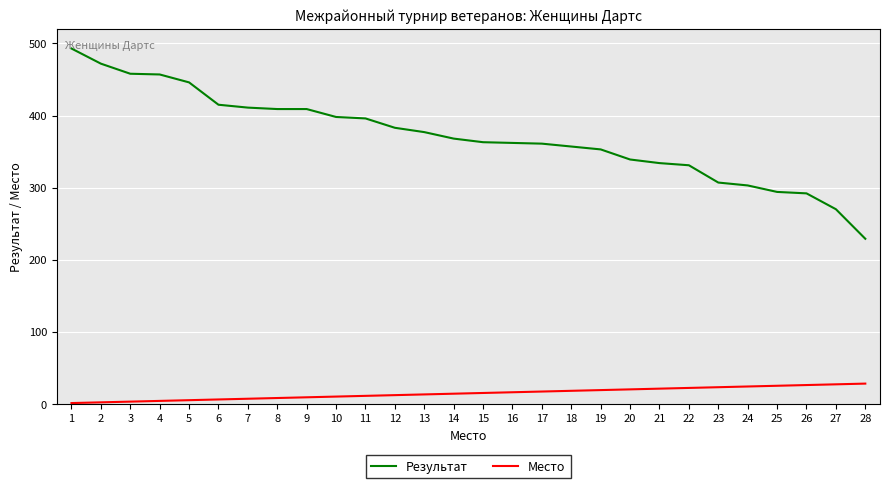

The Результат series shows 169 at 22. True or false?

False